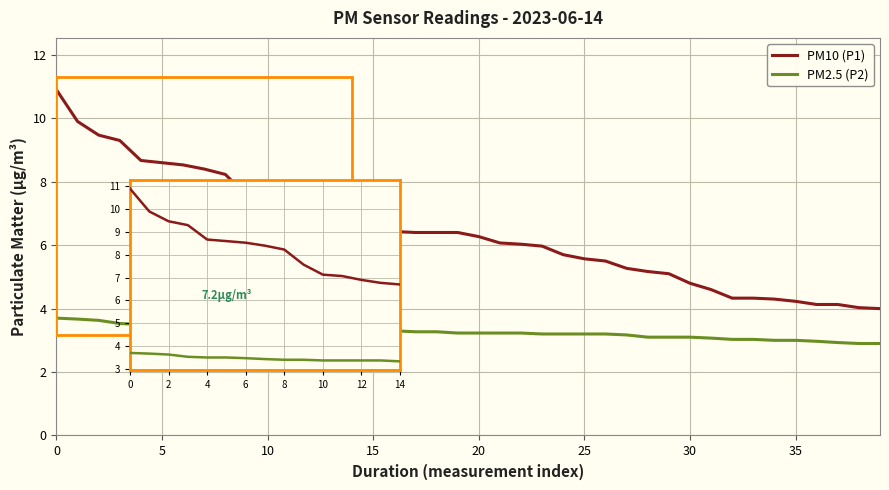

True or false: PM10 (P1) has more than 1 points higher than both neighbors.

False